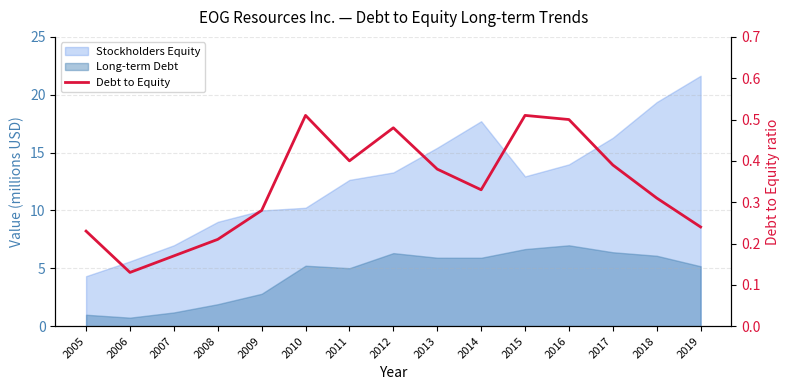

How many lines are shown in the chart?

1